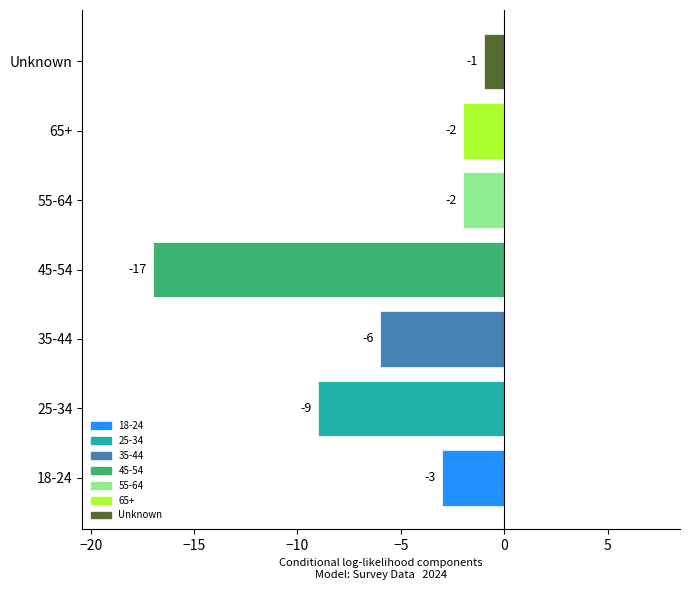

At which label is the value closest to -9?

25-34